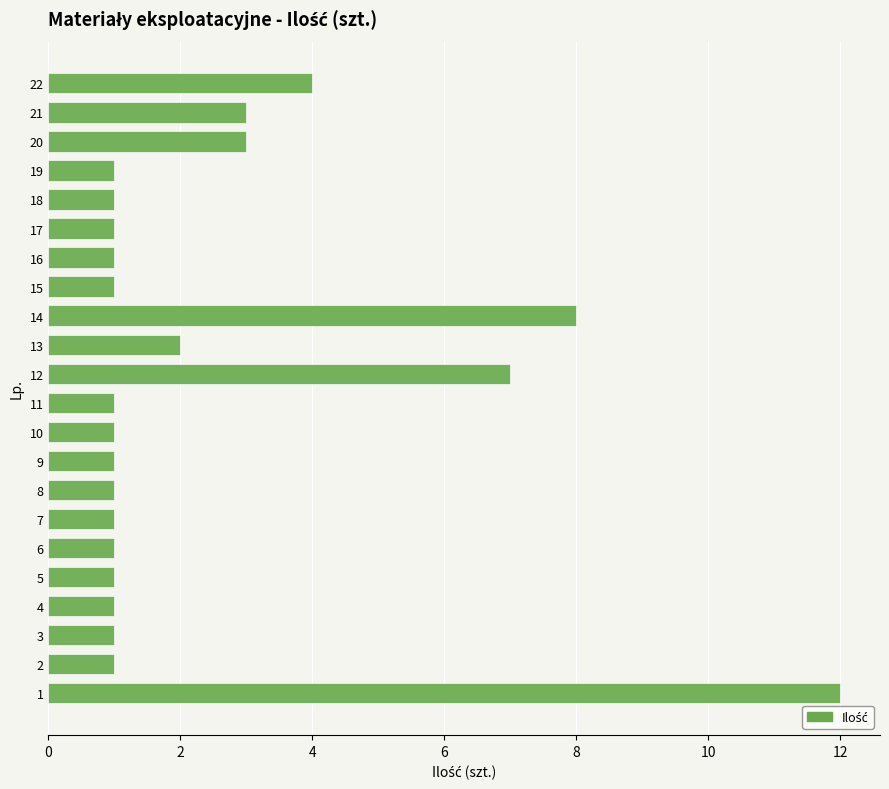

What is the maximum value shown in the chart?

12